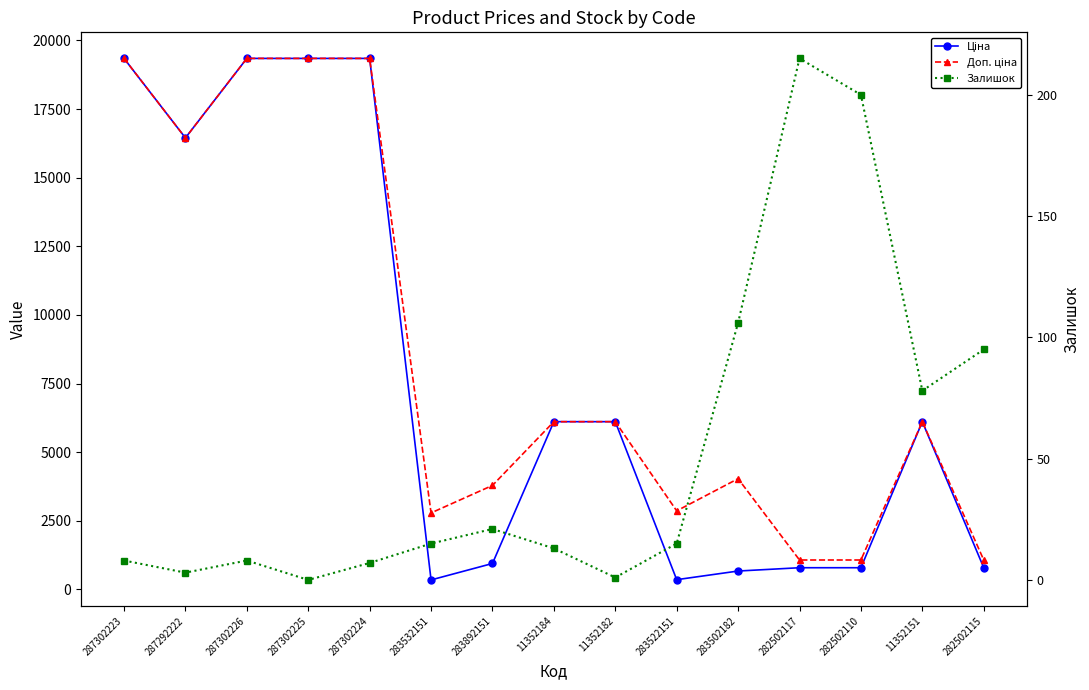

The Ціна series shows 672.7 at 283502182. True or false?

True